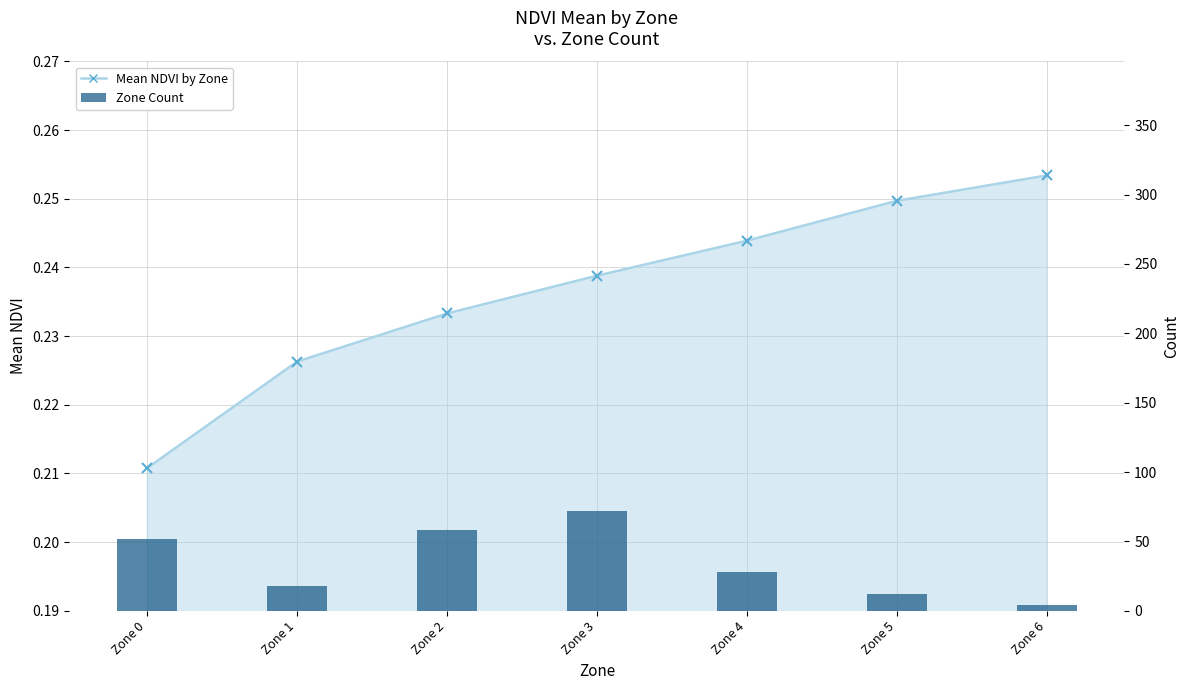

What is the value of the 1st bar from the left?

52